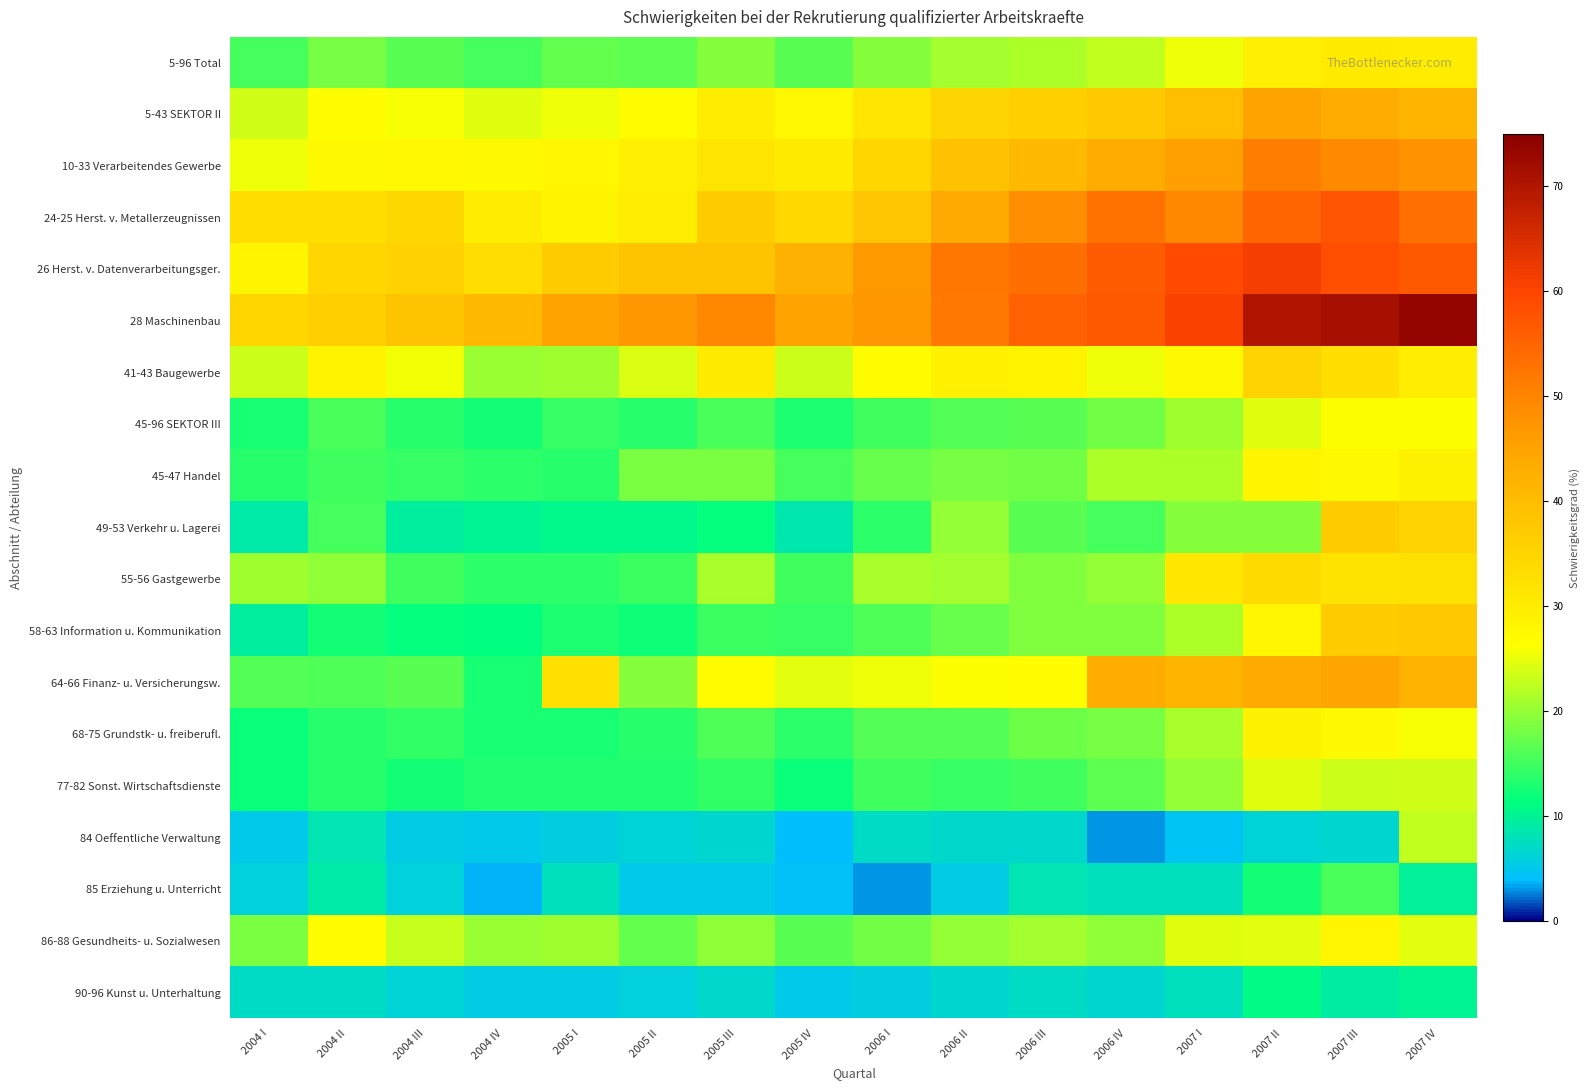

What is the maximum value shown in the chart?

73.7